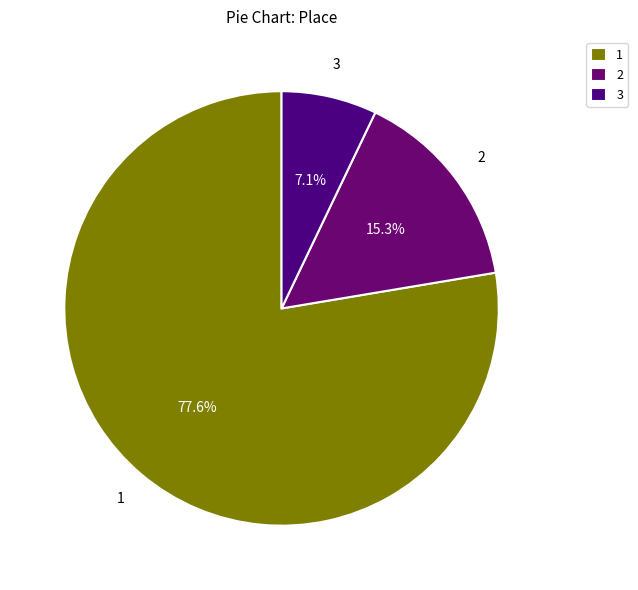

Is 3 the majority of the pie?

No